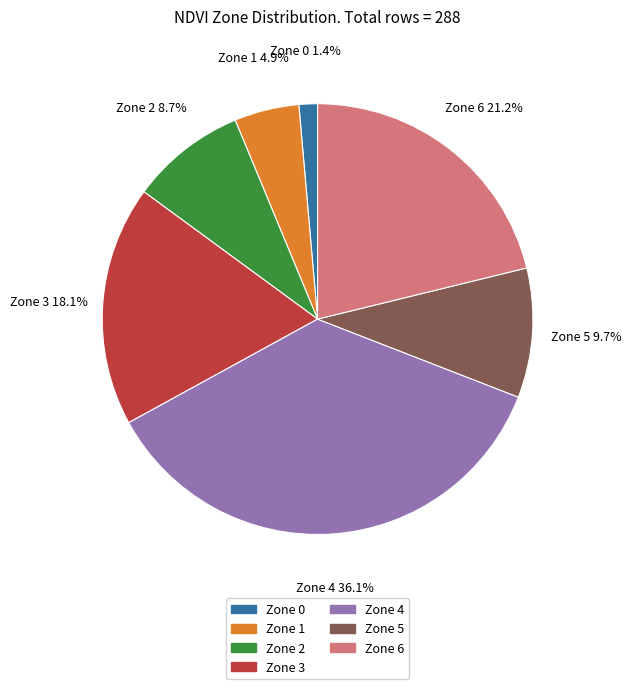

What portion of the pie excludes Zone 0?

98.6%